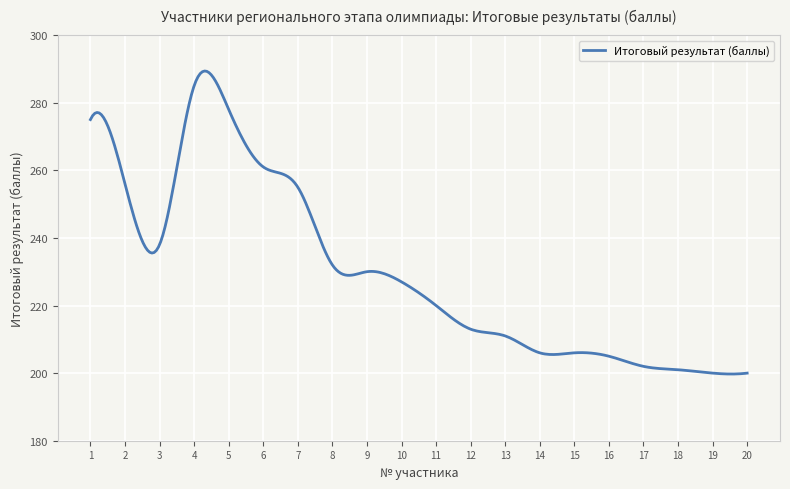

What is the smallest value displayed?

199.7